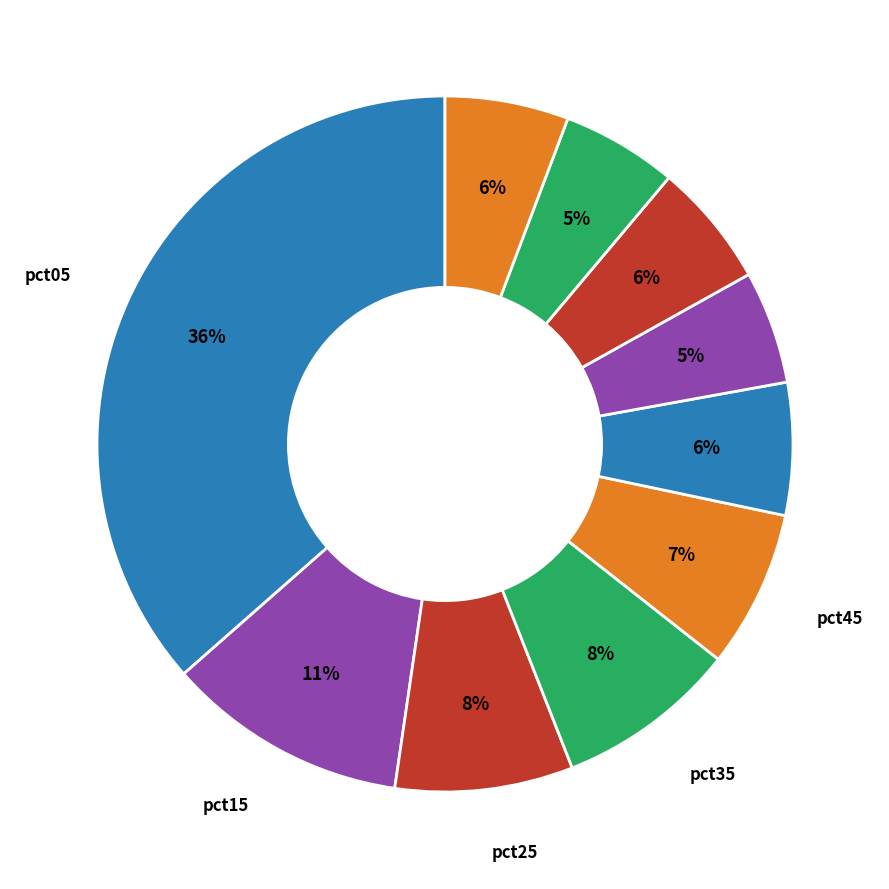

Which category has the smallest portion of the pie?

pct65